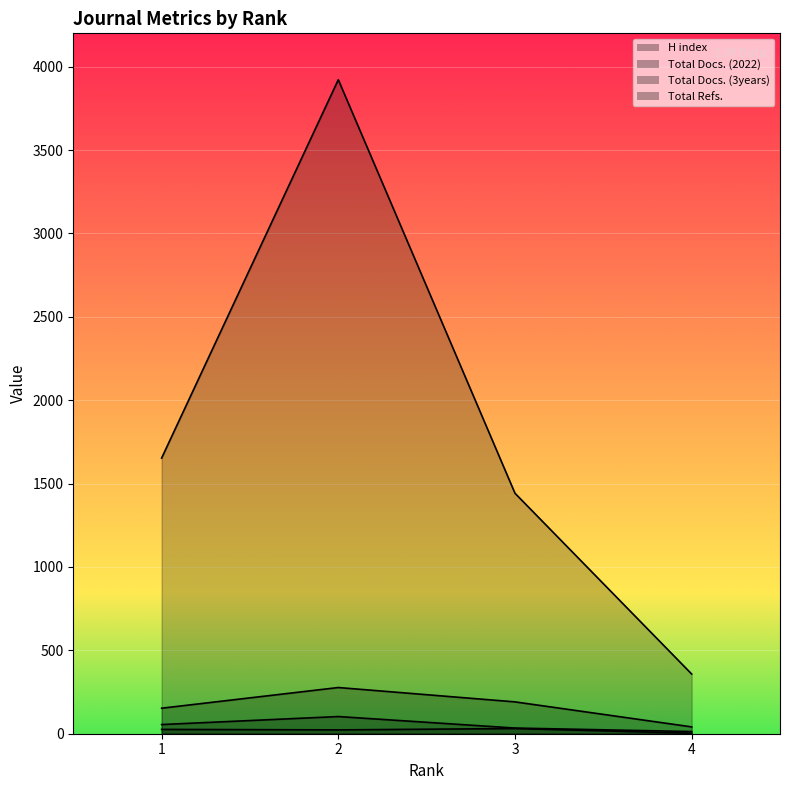

In H index, how many points are higher than both neighbors (excluding endpoints)?

1